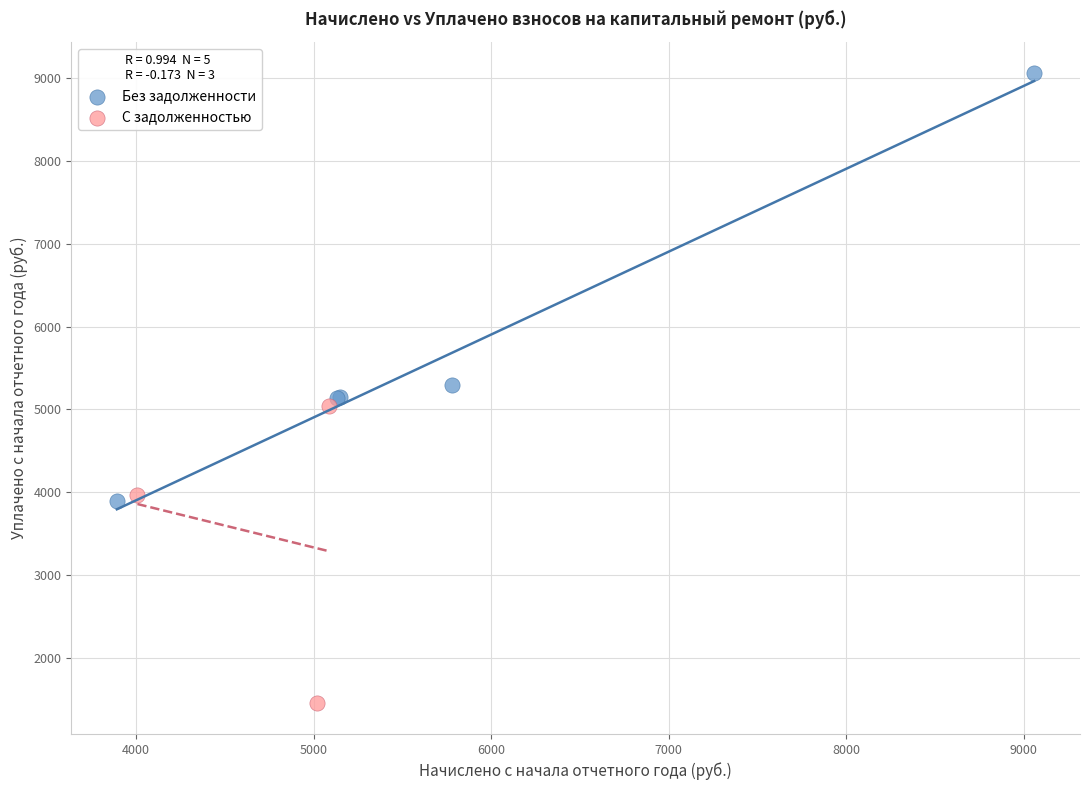

Which series has the widest spread of Y values?

Без задолженности